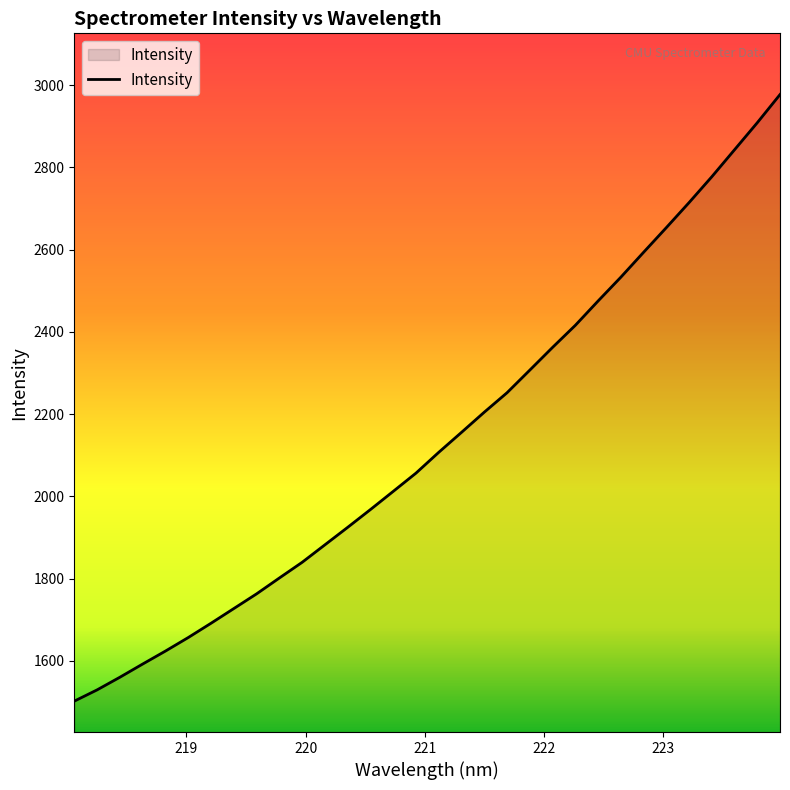

What is the difference between the maximum and minimum values?

1475.3